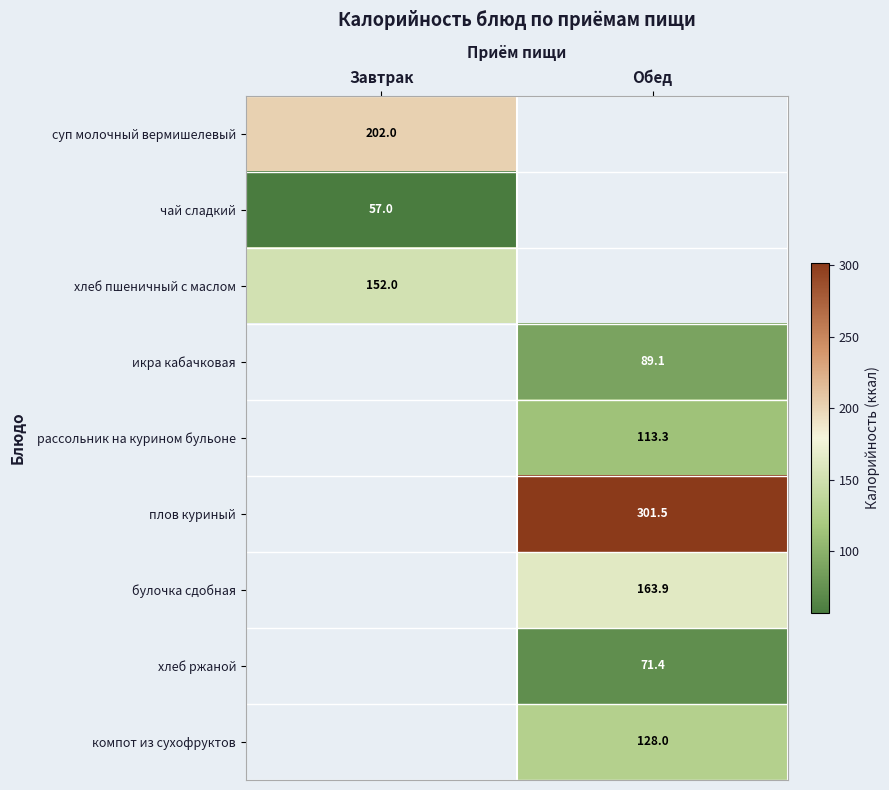

What is the maximum value shown in the chart?

301.5